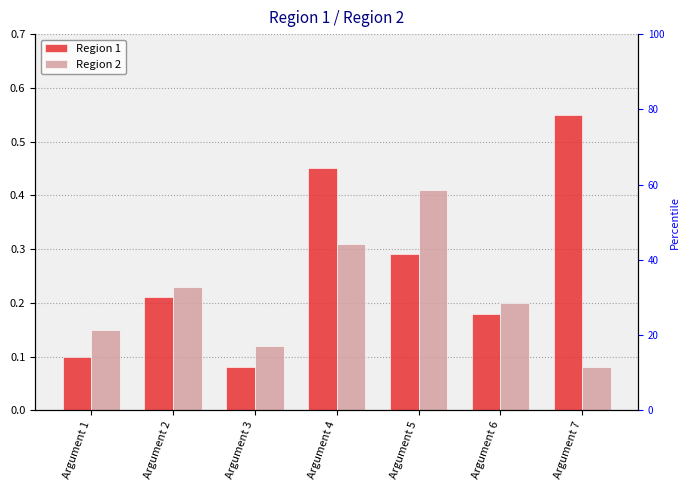

Which label corresponds to the smallest value in the chart?

Argument 3